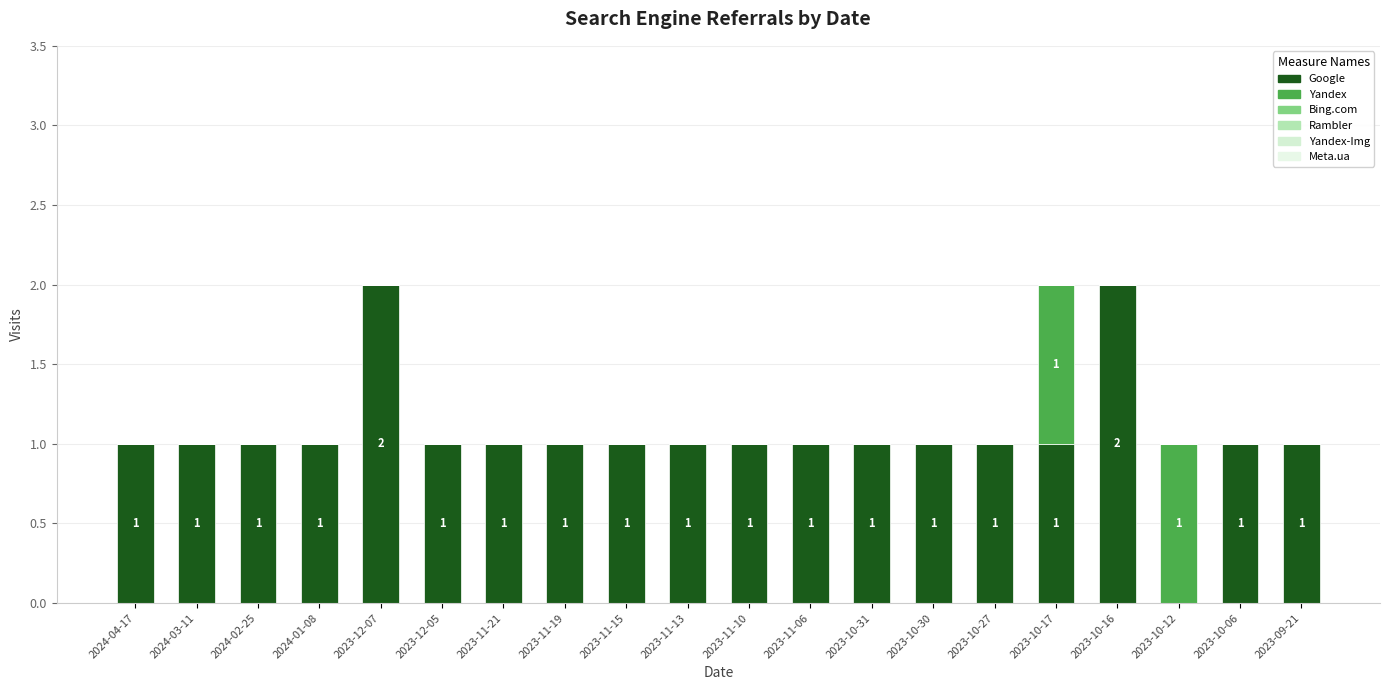

True or false: Google has a value of 1 at 2023-11-10.

True